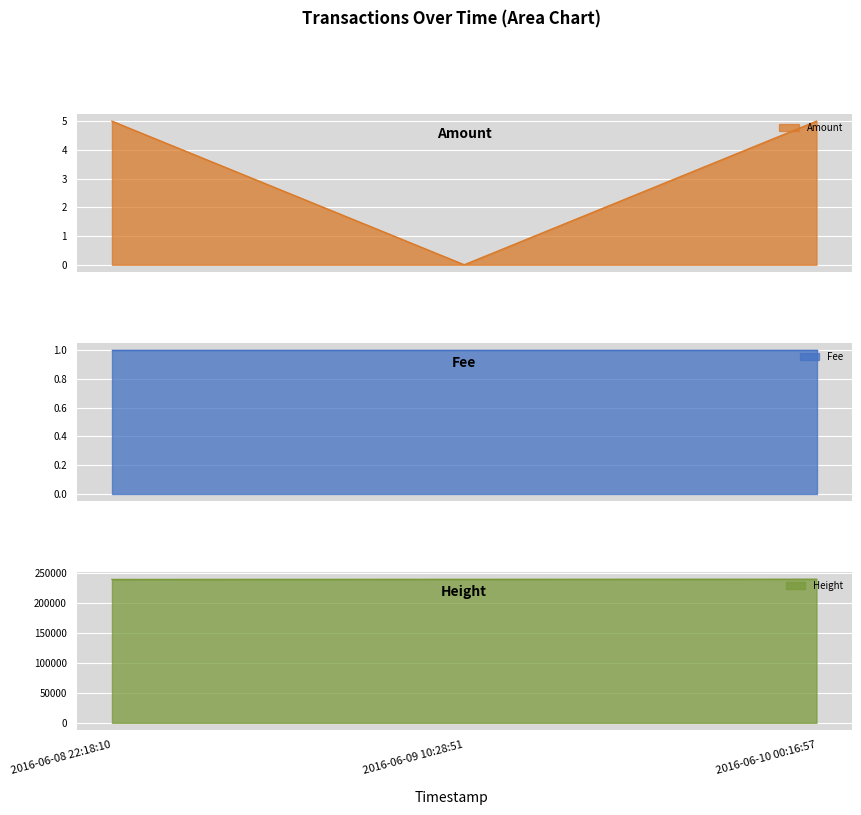

What is the difference between the maximum and minimum values in the Height series?

379